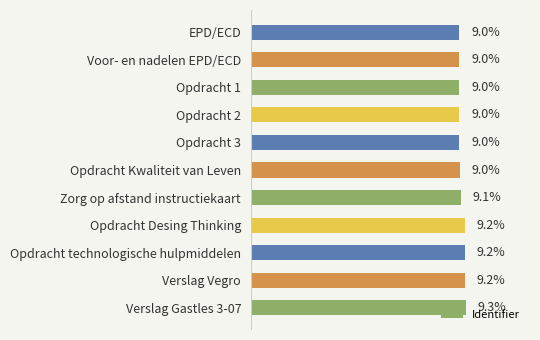

Which category has the highest value across all series?

Verslag Gastles 3-07